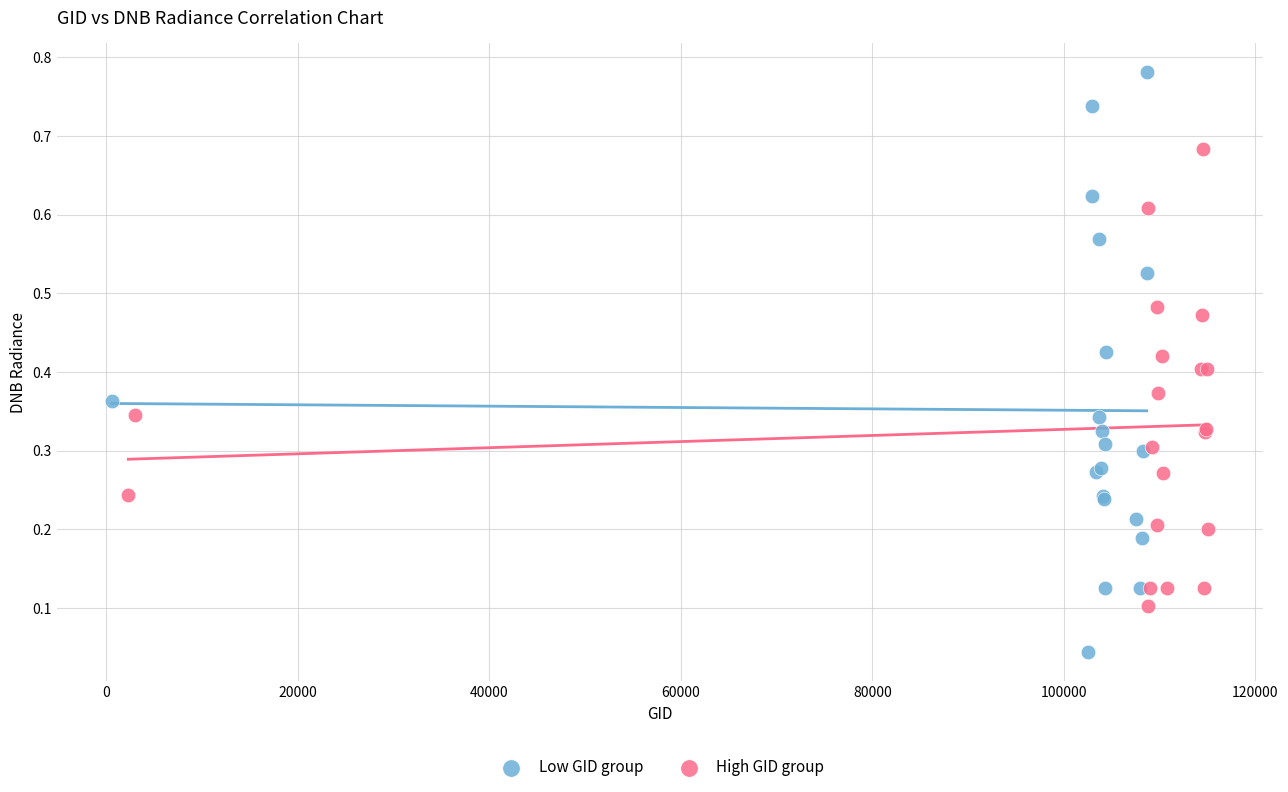

Which series has the largest Y range (max minus min)?

Low GID group